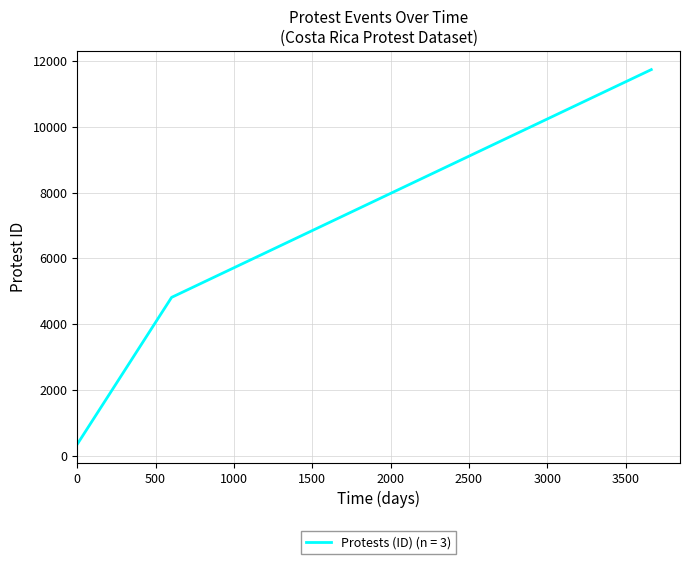

What is the difference between the maximum and minimum values?

11396